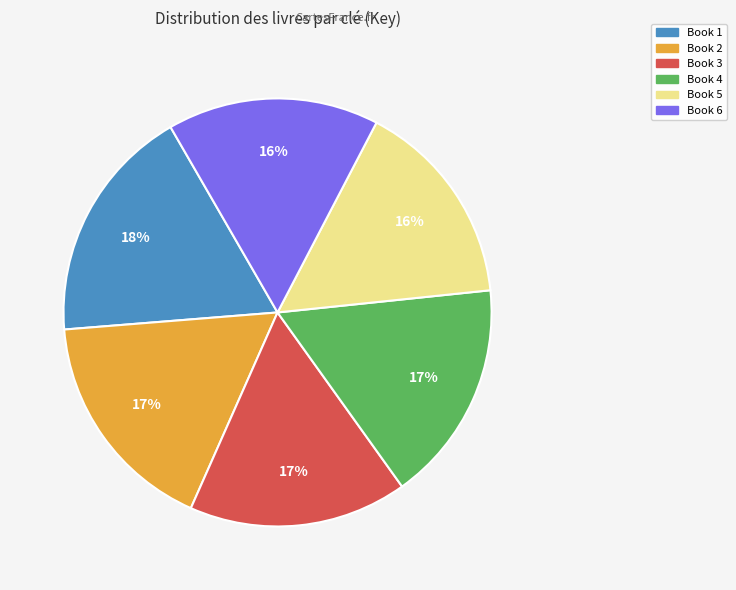

The Book 5 slice represents 31% of the pie. True or false?

False